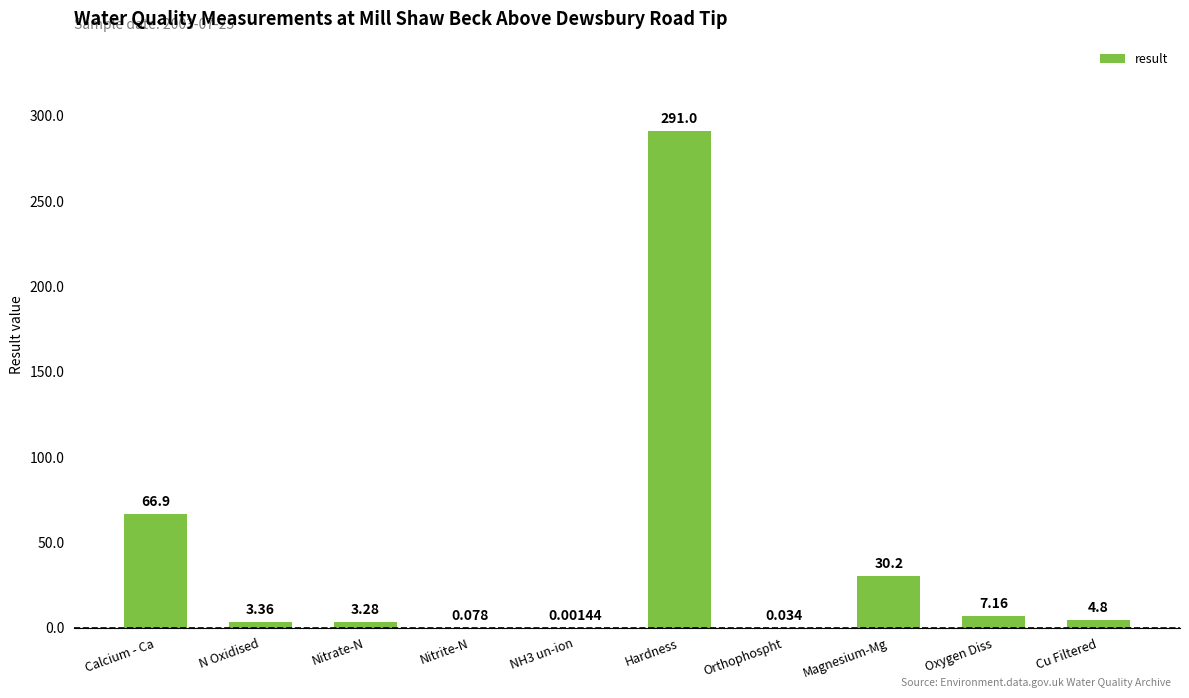

Where does the data first go above 4?

Calcium - Ca